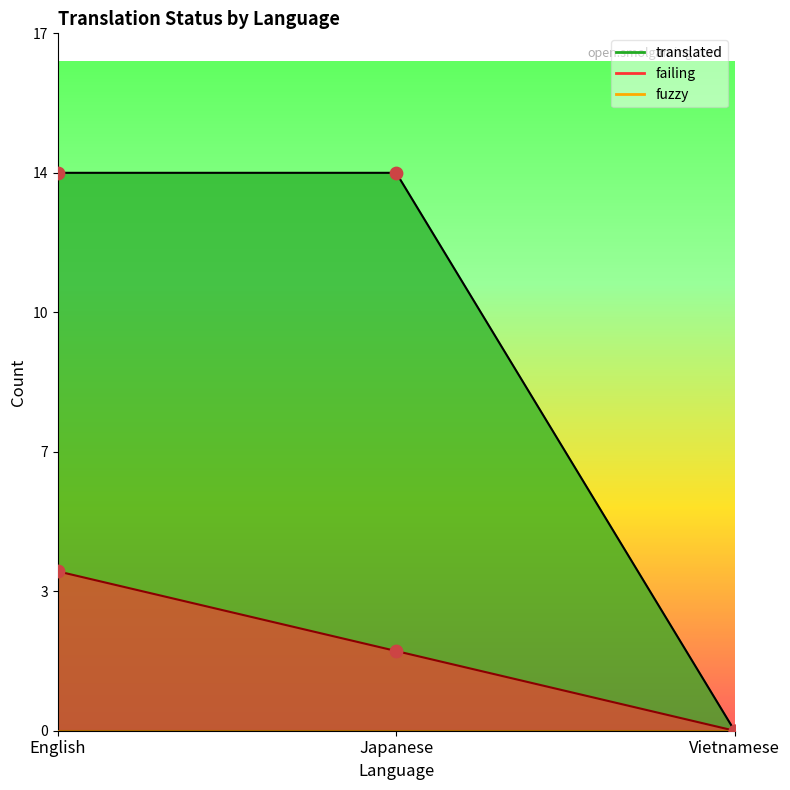

Which series has the largest total across all categories?

translated